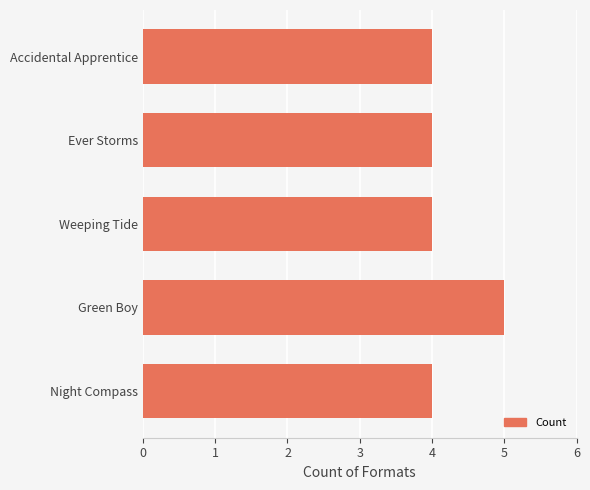

What is the approximate value at Night Compass?

4